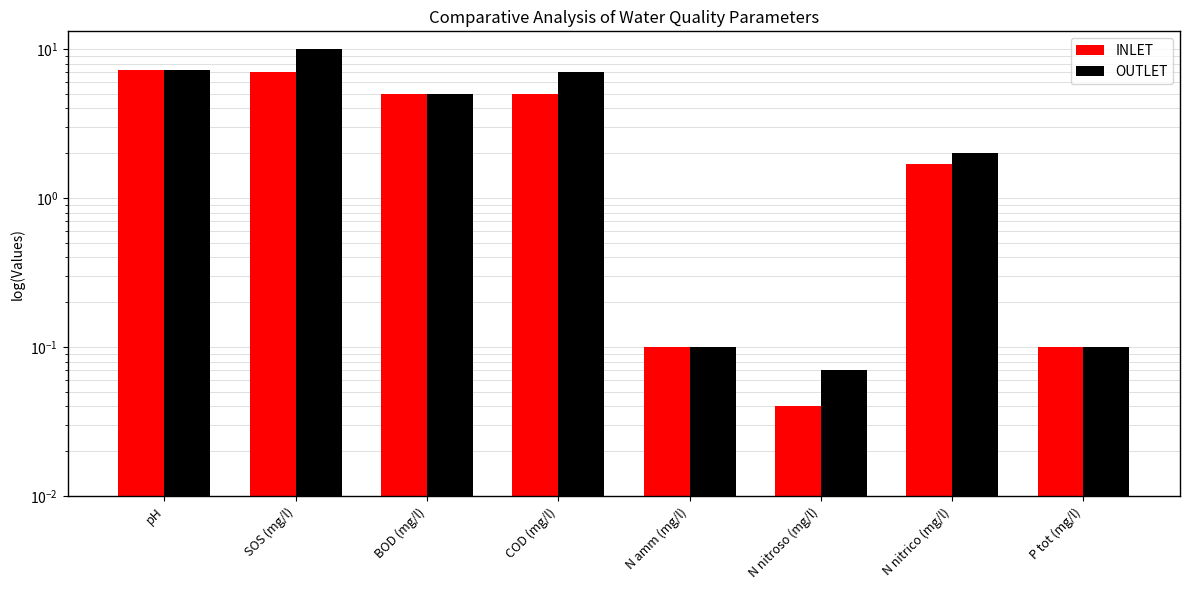

Which series has the widest spread of values?

OUTLET